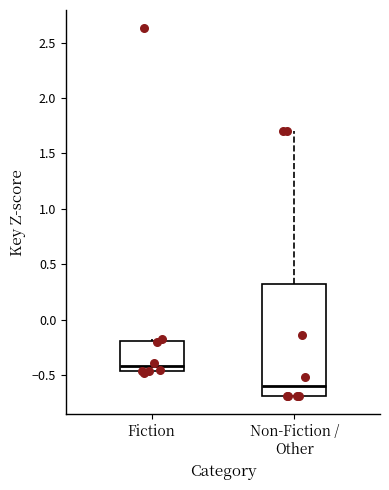

Reading left to right, transcribe this box plot: for each box, give where its median line is, the range the box spans, and where its two whiskers end, as read against the y-axis. The values are not printed on the chart, so give them approximately, as read against the axis.

Fiction: median -0.40, box -0.45 to -0.20, whiskers -0.50 to -0.15
Non-Fiction / Other: median -0.60, box -0.70 to 0.30, whiskers -0.70 to 1.70